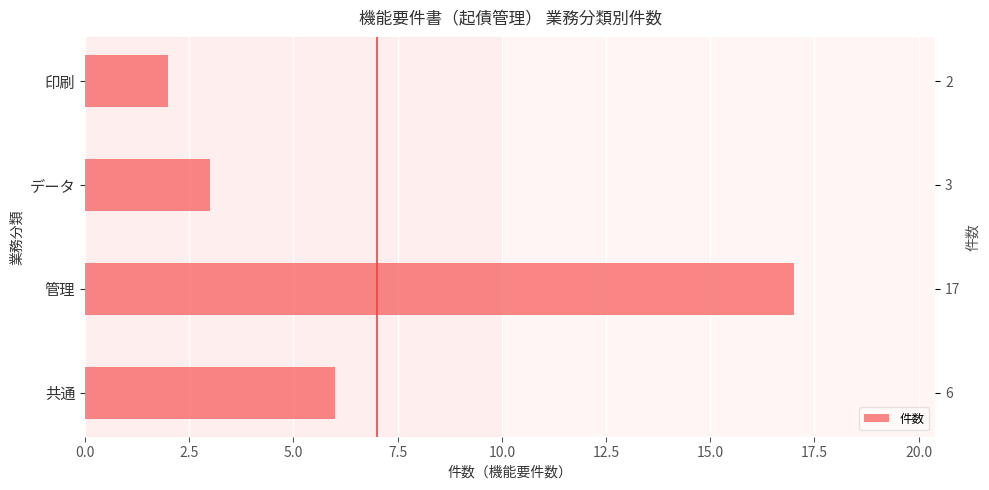

Which has a higher value, 管理 or 共通?

管理